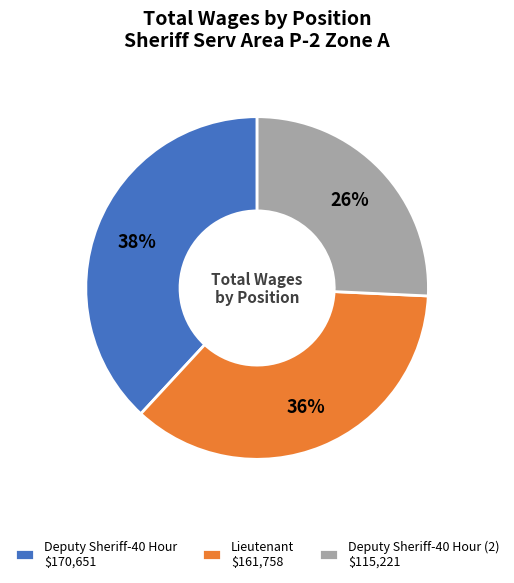

Does any single category account for the majority?

No